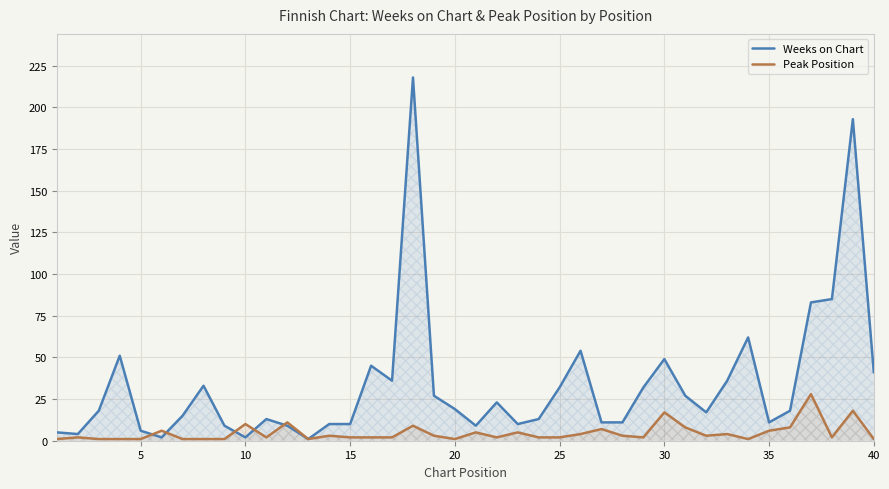

True or false: Weeks on Chart has a value of 68 at 30.

False